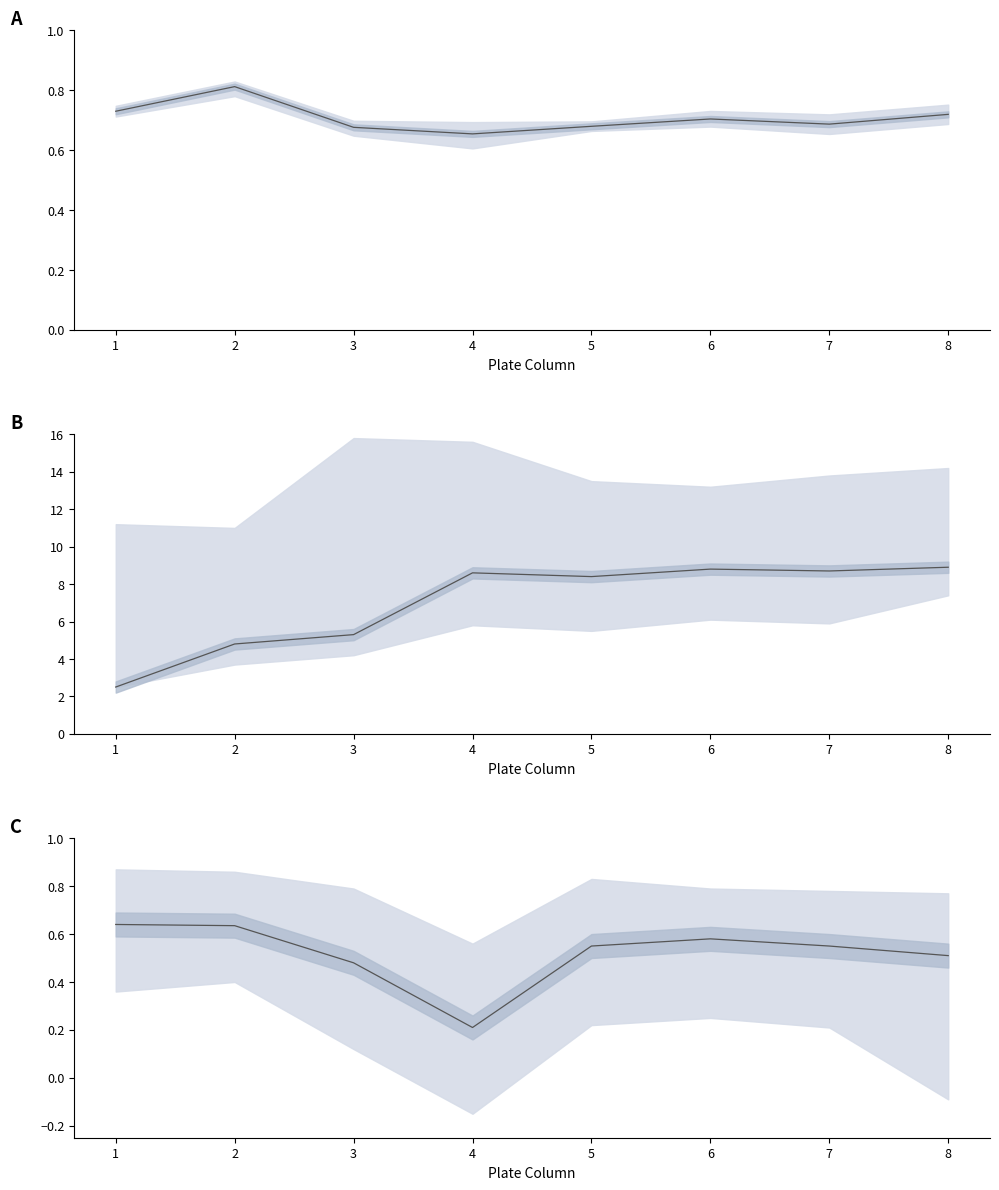

What is the difference between the values at 6 and 3?

0.1